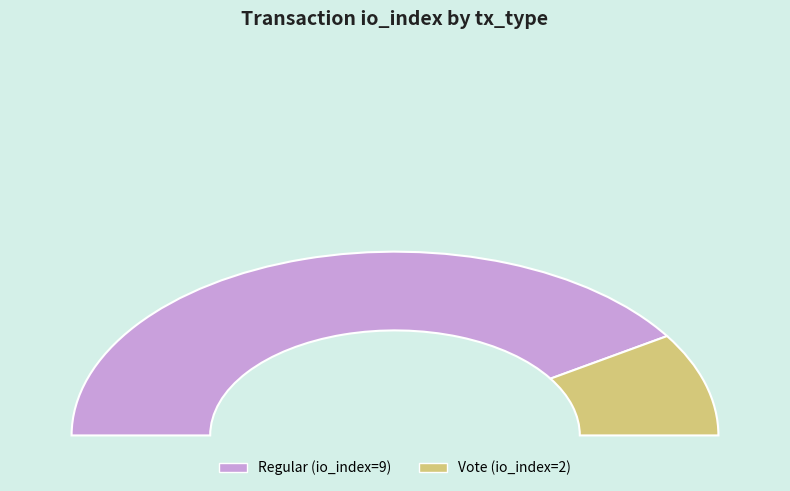

To the nearest percent, what percentage of the pie is Regular?

82%